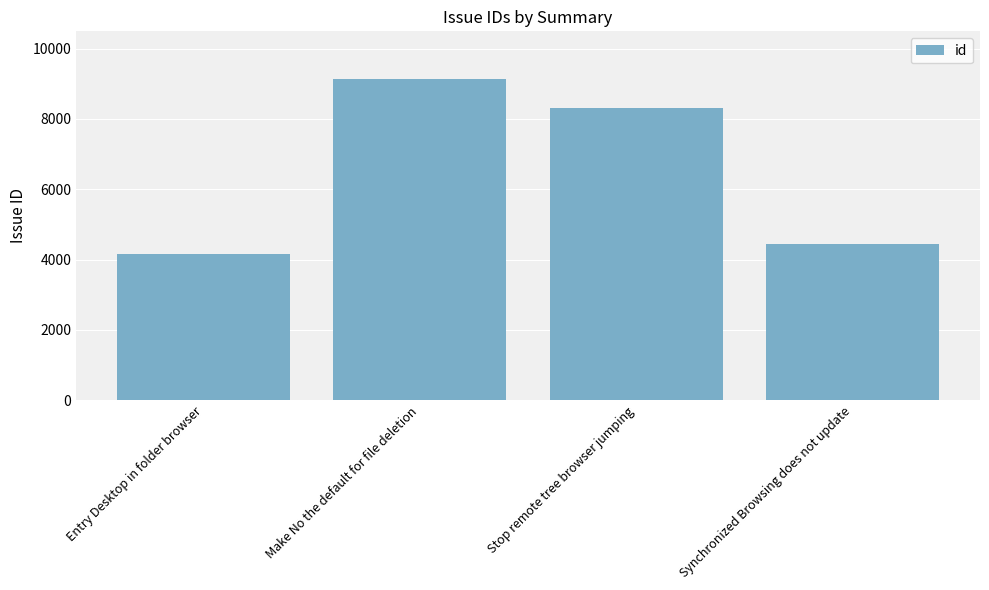

What is the difference between the values at Entry Desktop in folder browser and Synchronized Browsing does not update?

296